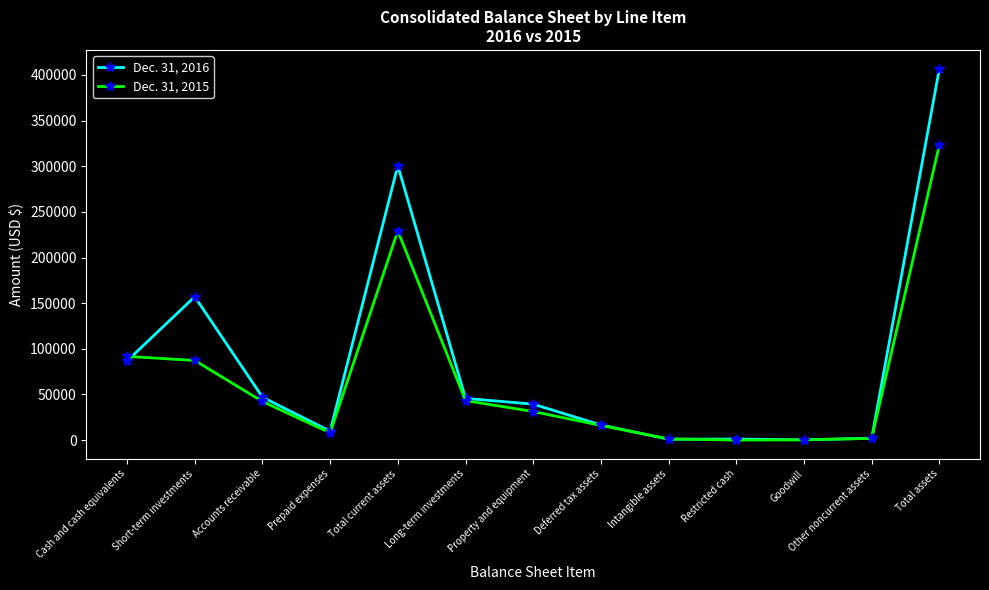

What is the average value of the Dec. 31, 2016 series?

85746